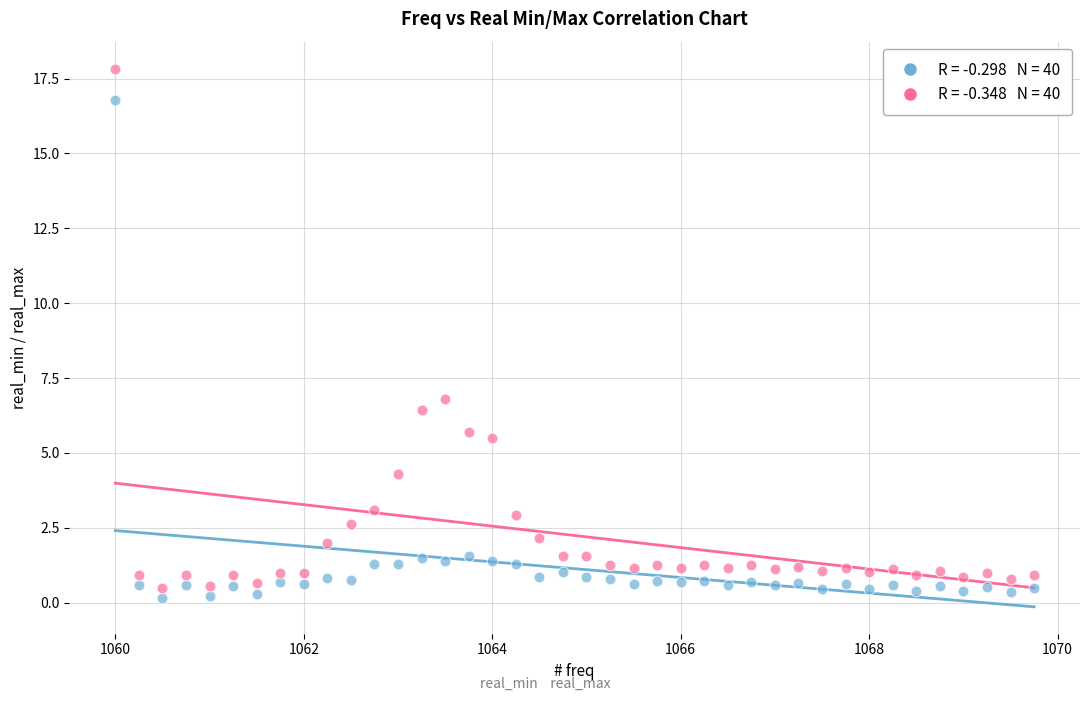

Across all data points, what is the range of X values (max minus min)?

9.8